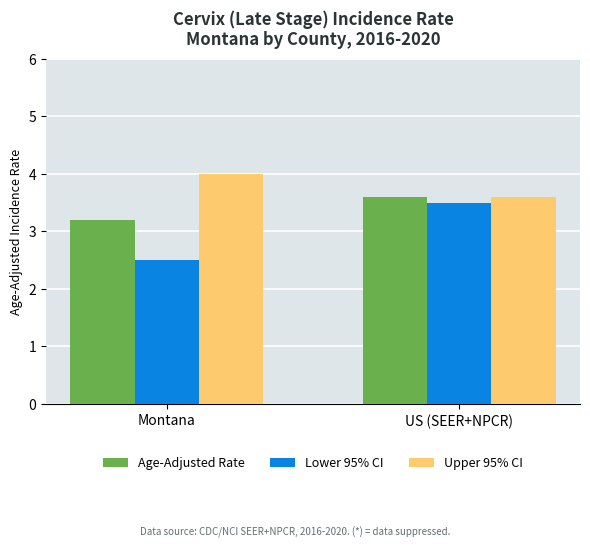

How many bars are there in total?

6